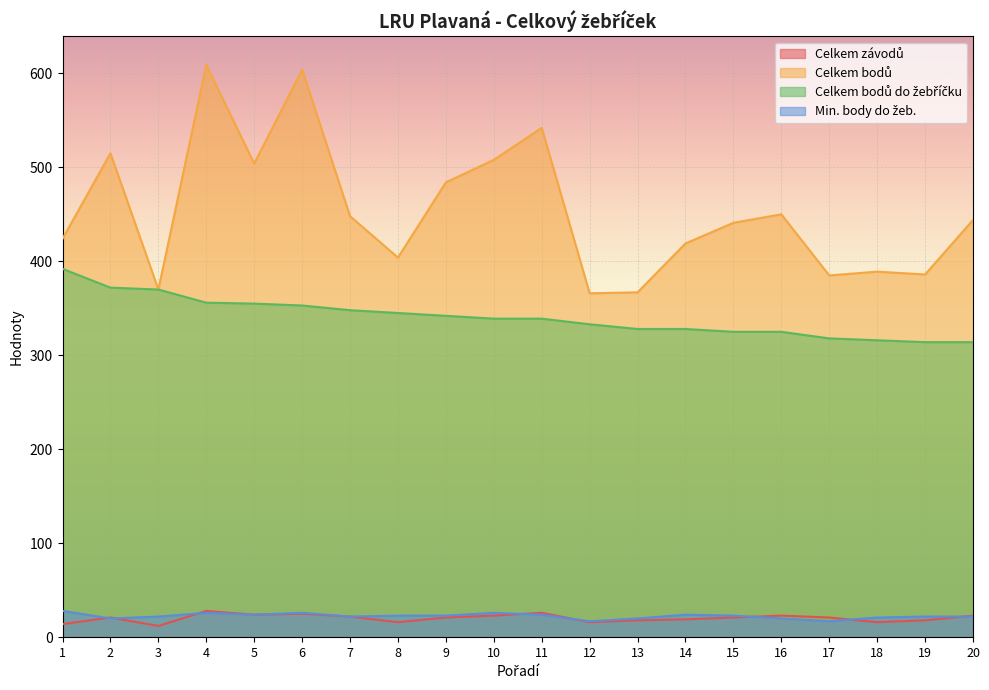

How many categories are shown in the chart?

20